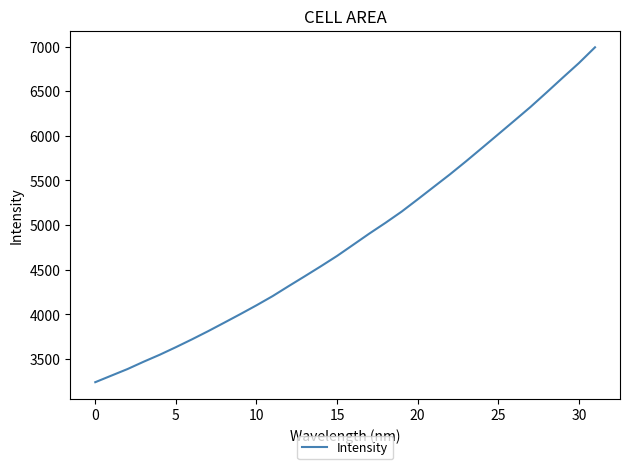

Does the chart display data point markers on the line(s)?

No